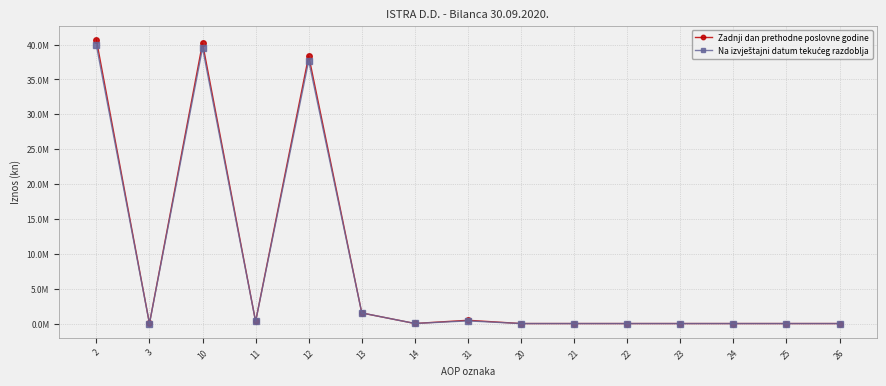

What is the label of the 6th point from the right?

21